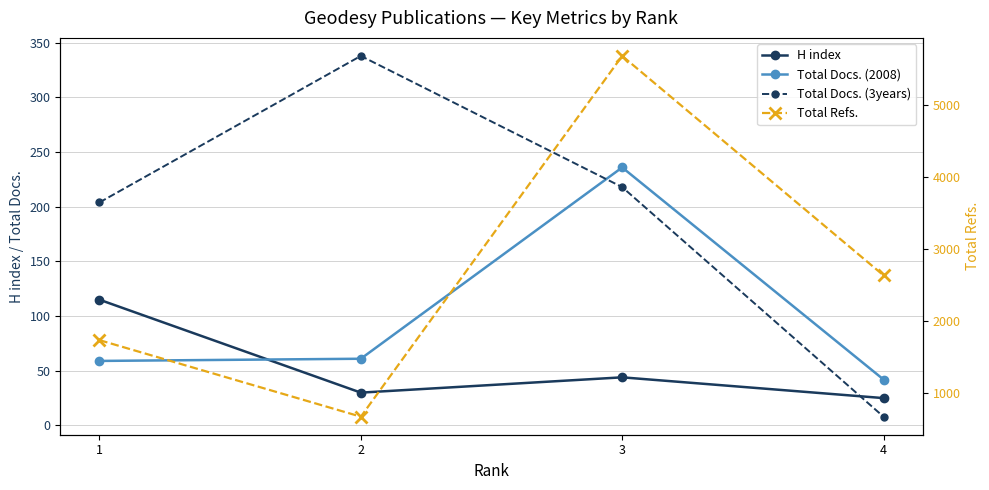

True or false: Total Docs. (3years) has a value of 98 at 3.

False